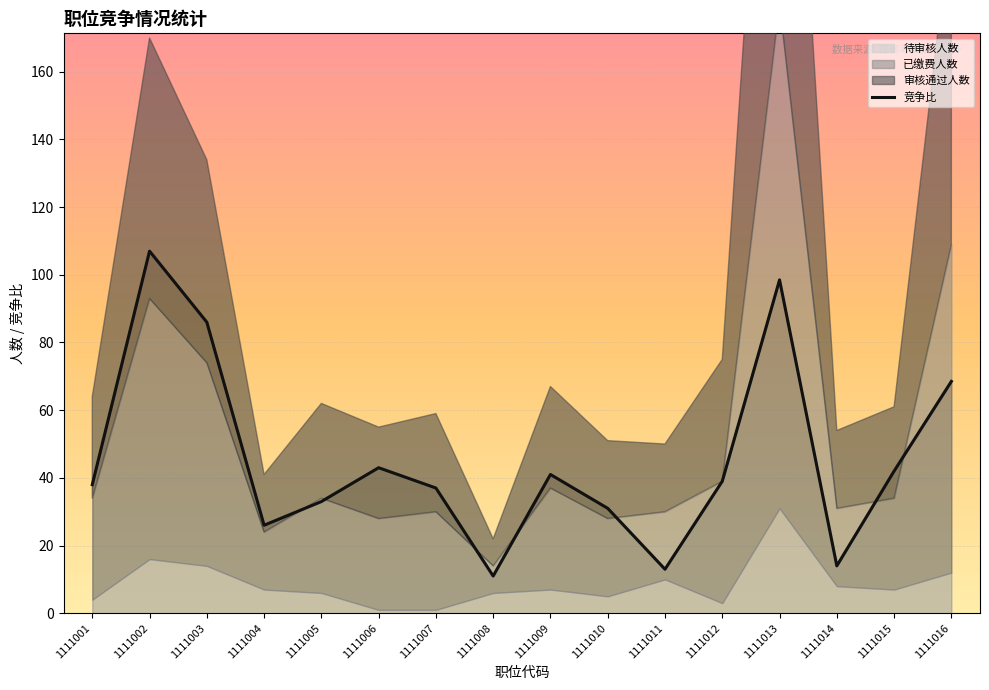

What is the sum of all values?

728.0